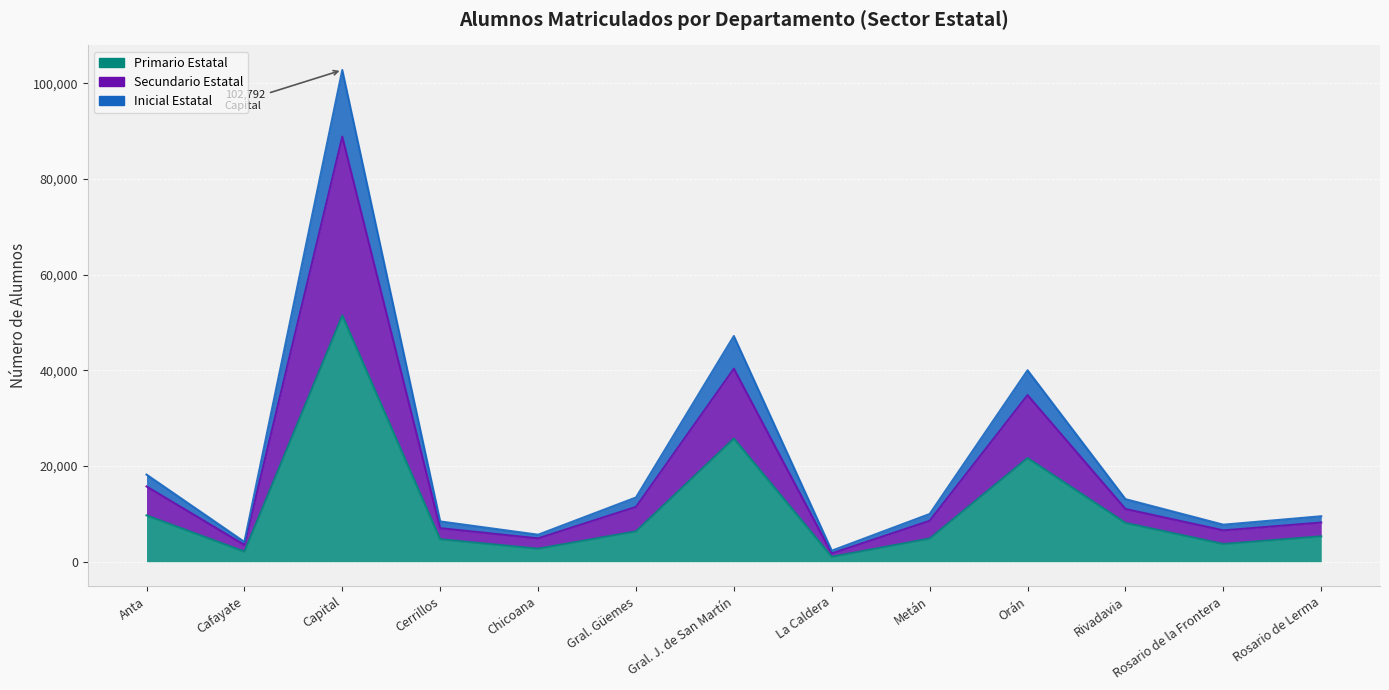

What are all the series names shown in the legend?

Primario Estatal, Secundario Estatal, Inicial Estatal